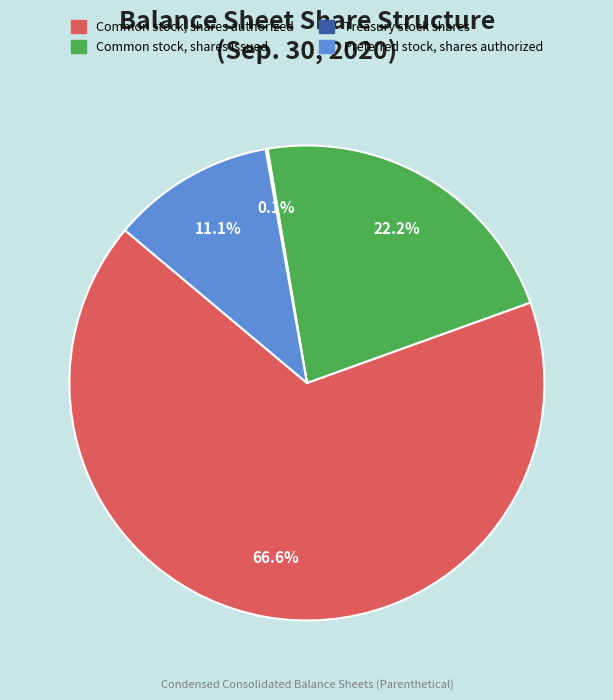

What is the largest slice in the pie chart?

Common stock, shares authorized